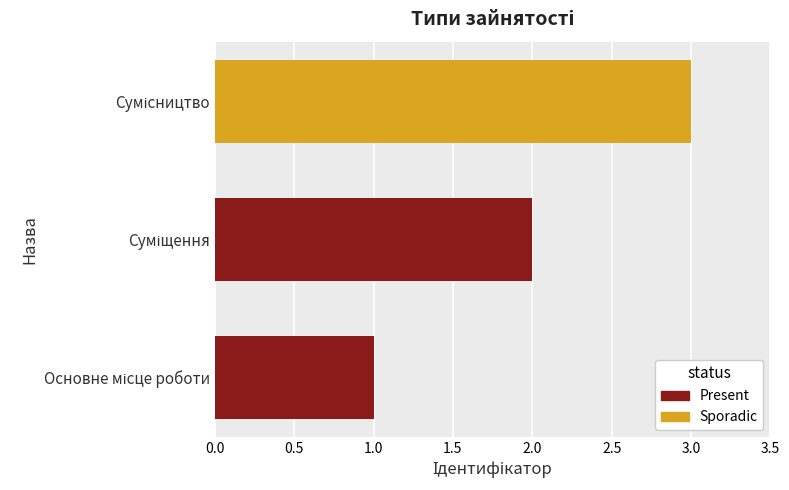

What is the greatest value displayed?

3